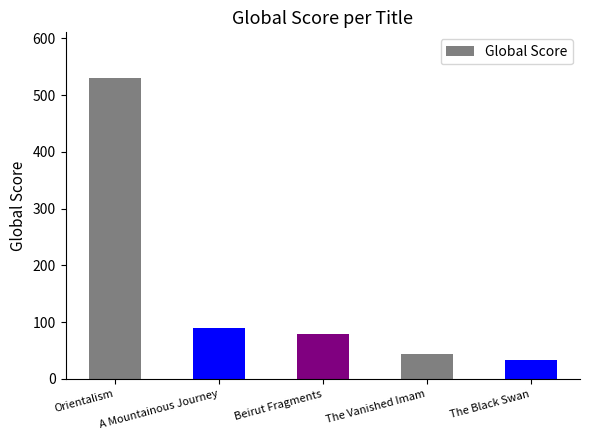

The chart shows a value of 80 at Beirut Fragments. True or false?

True